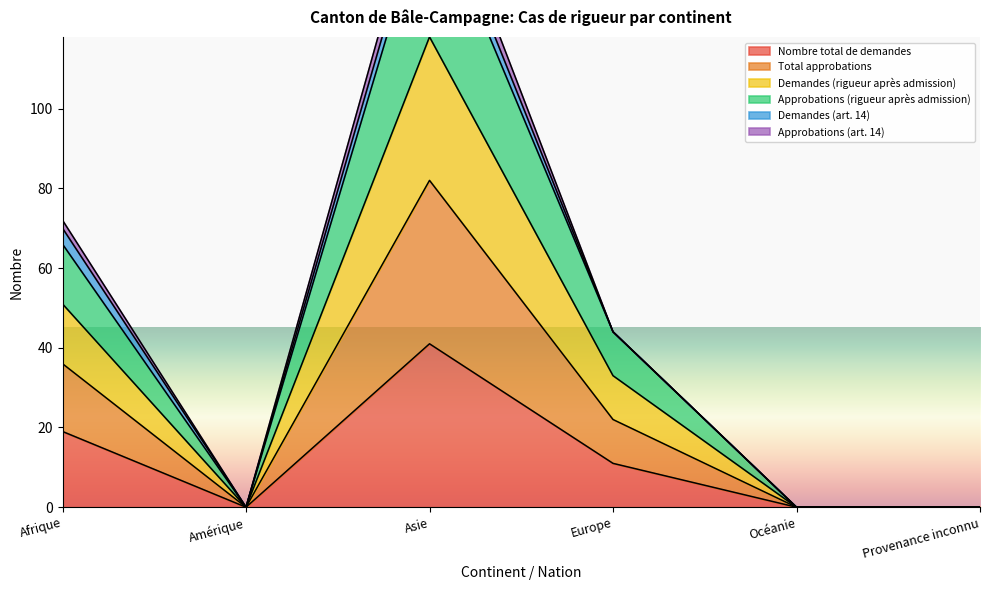

What is the label of the 2nd point from the left?

Amérique